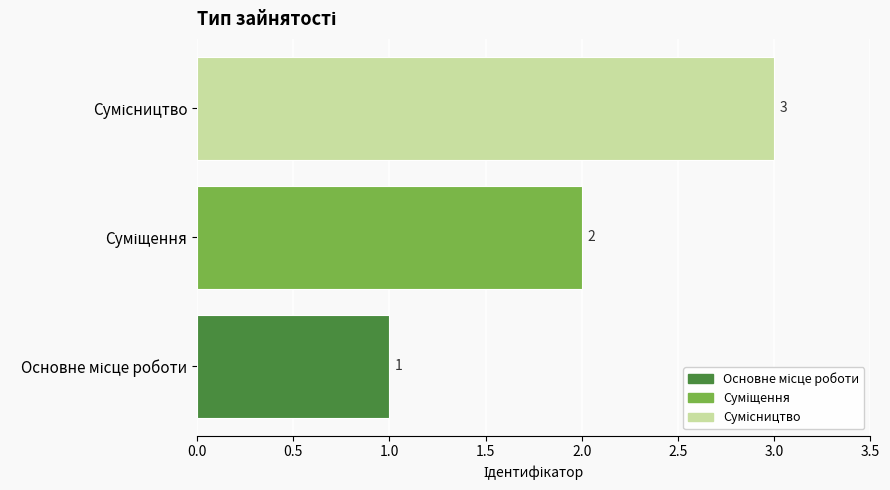

What is the greatest value displayed?

3